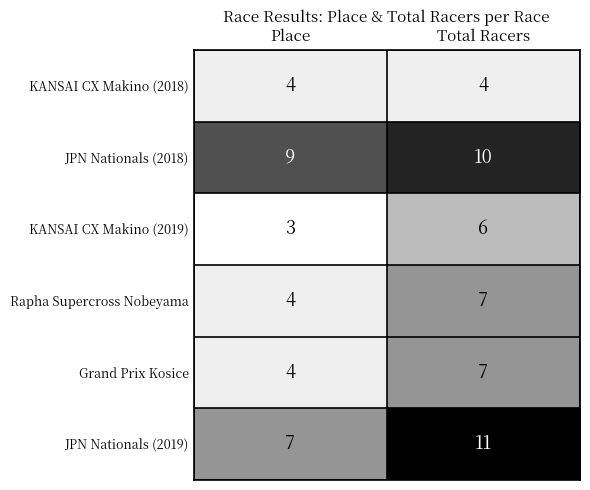

What is the minimum value shown in the chart?

3